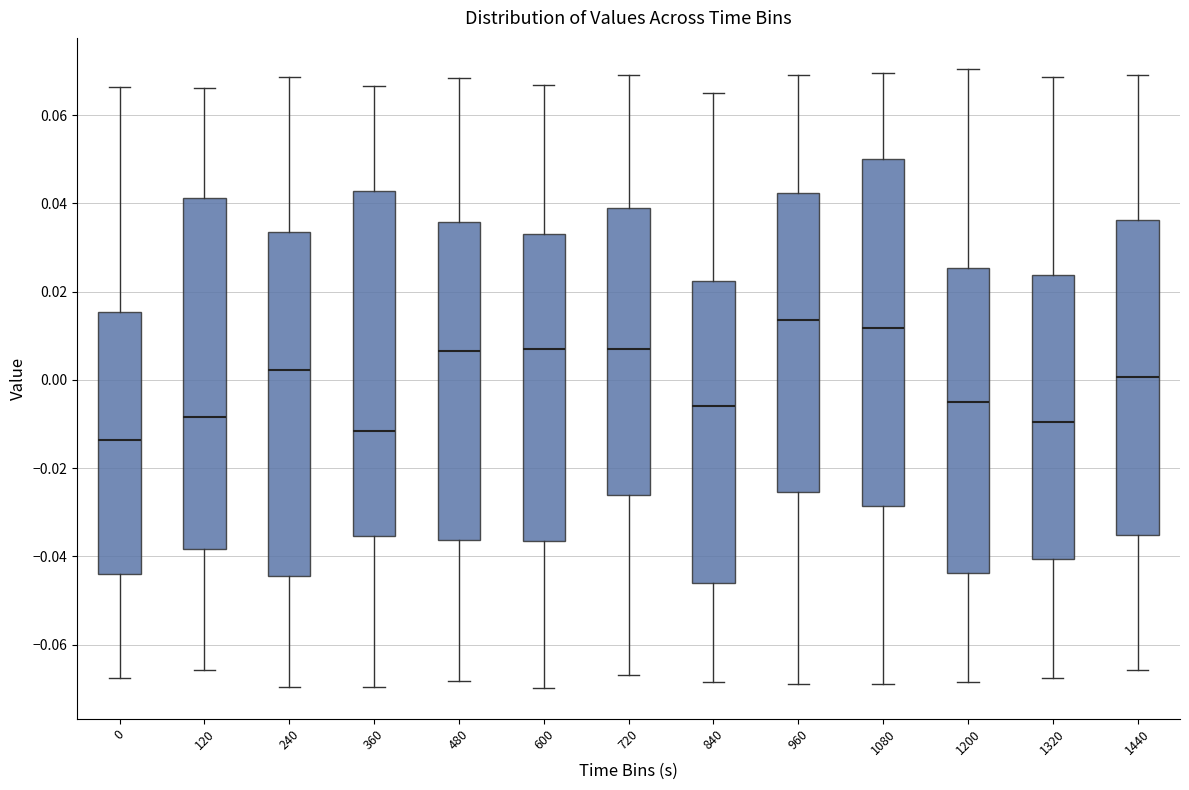

Reading left to right, read every box against the y-axis: the position of its median line, the range the box covers, and the ends of its whiskers. The values are not printed on the chart, so give them approximately, as read against the axis.

0: median -0.014, box -0.044 to 0.016, whiskers -0.068 to 0.066
120: median -0.008, box -0.038 to 0.042, whiskers -0.066 to 0.066
240: median 0.002, box -0.044 to 0.034, whiskers -0.070 to 0.068
360: median -0.012, box -0.036 to 0.042, whiskers -0.070 to 0.066
480: median 0.006, box -0.036 to 0.036, whiskers -0.068 to 0.068
600: median 0.006, box -0.036 to 0.034, whiskers -0.070 to 0.066
720: median 0.008, box -0.026 to 0.038, whiskers -0.066 to 0.070
840: median -0.006, box -0.046 to 0.022, whiskers -0.068 to 0.066
960: median 0.014, box -0.026 to 0.042, whiskers -0.068 to 0.070
1080: median 0.012, box -0.028 to 0.050, whiskers -0.068 to 0.070
1200: median -0.006, box -0.044 to 0.026, whiskers -0.068 to 0.070
1320: median -0.010, box -0.040 to 0.024, whiskers -0.068 to 0.068
1440: median 0.000, box -0.036 to 0.036, whiskers -0.066 to 0.070